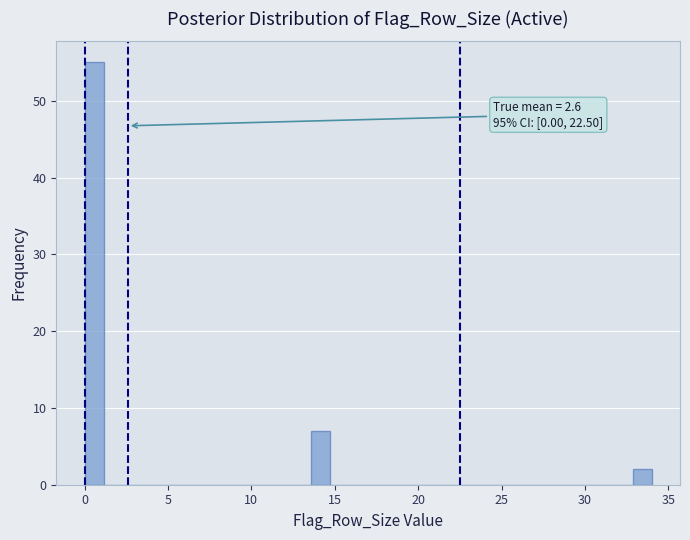

Read against the x-axis, roughly where is the centre of the tallest bar?

0.5